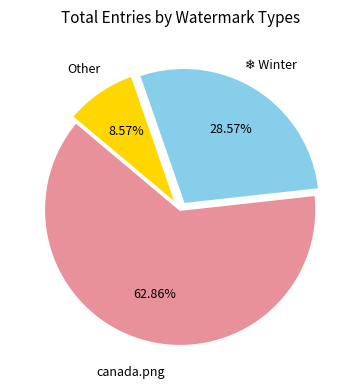

Does any single category account for the majority?

Yes